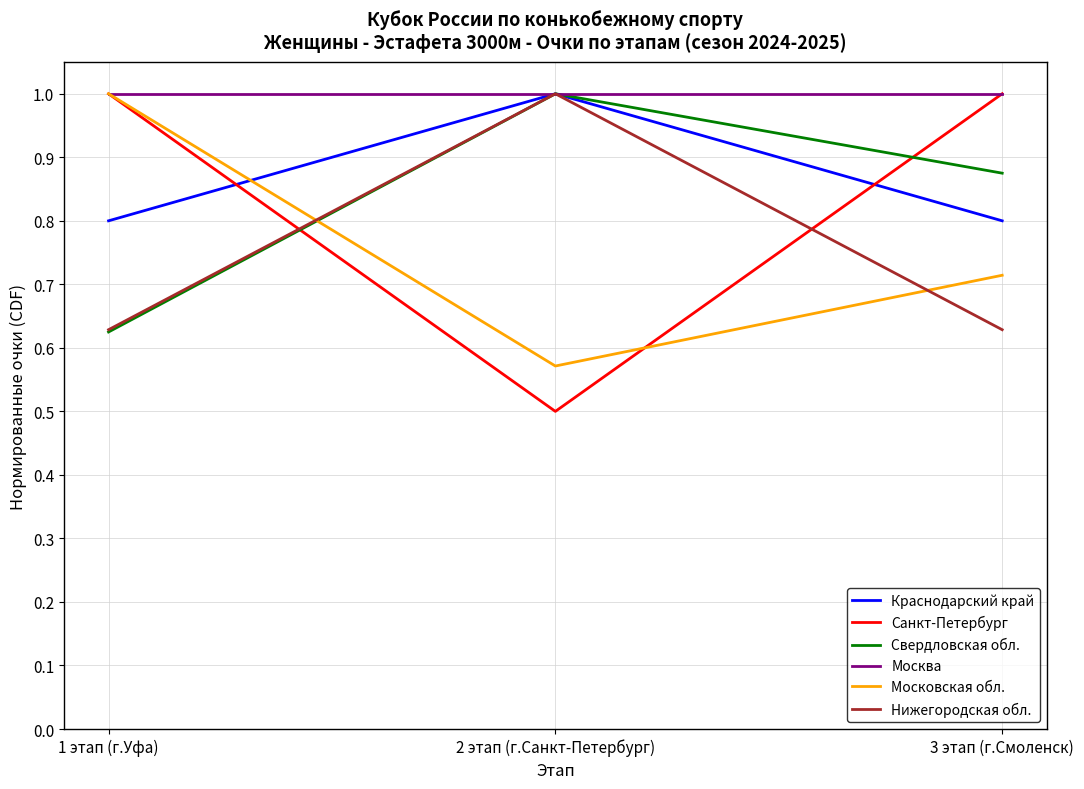

True or false: Санкт-Петербург has a value of 1.0 at 3 этап (г.Смоленск).

True